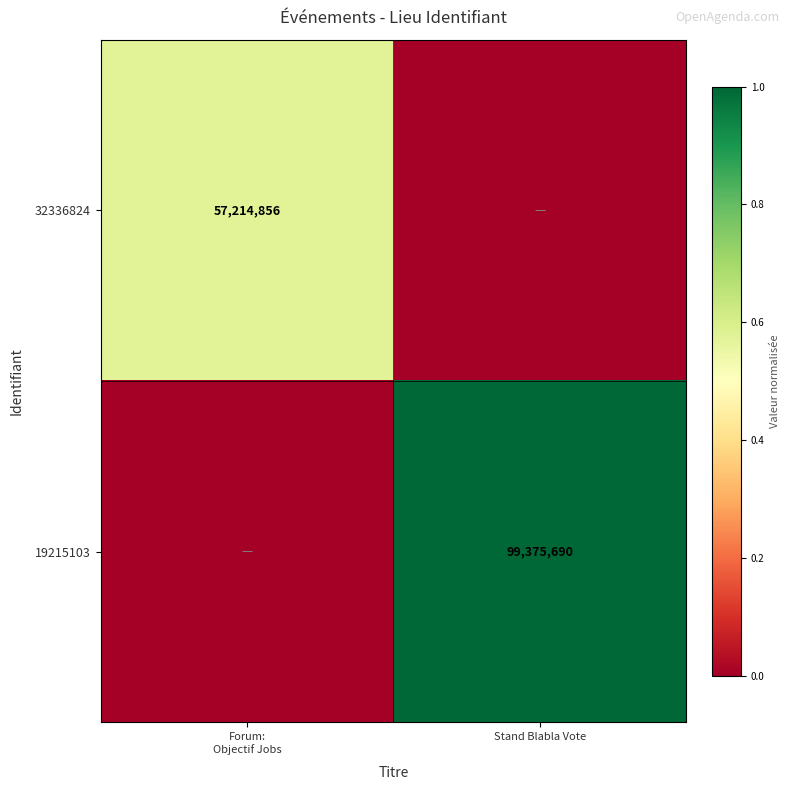

What is the difference between the maximum and minimum values in the 32336824 series?

0.6